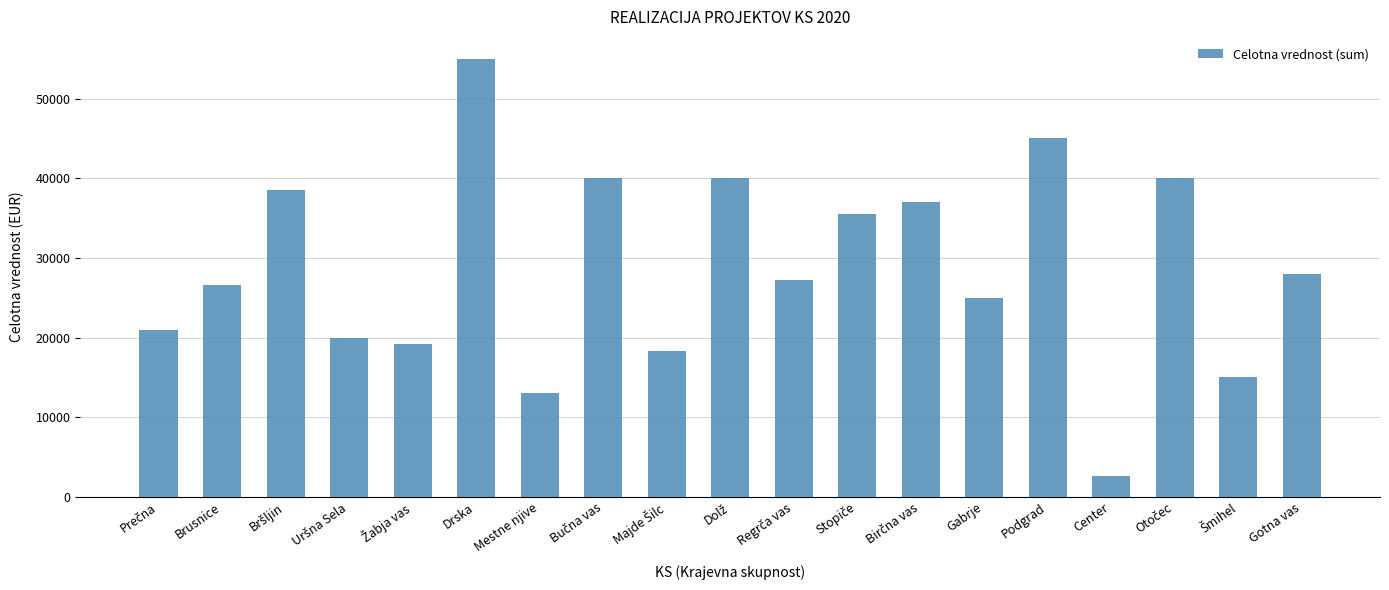

What is the value of the 11th bar from the left?

27256